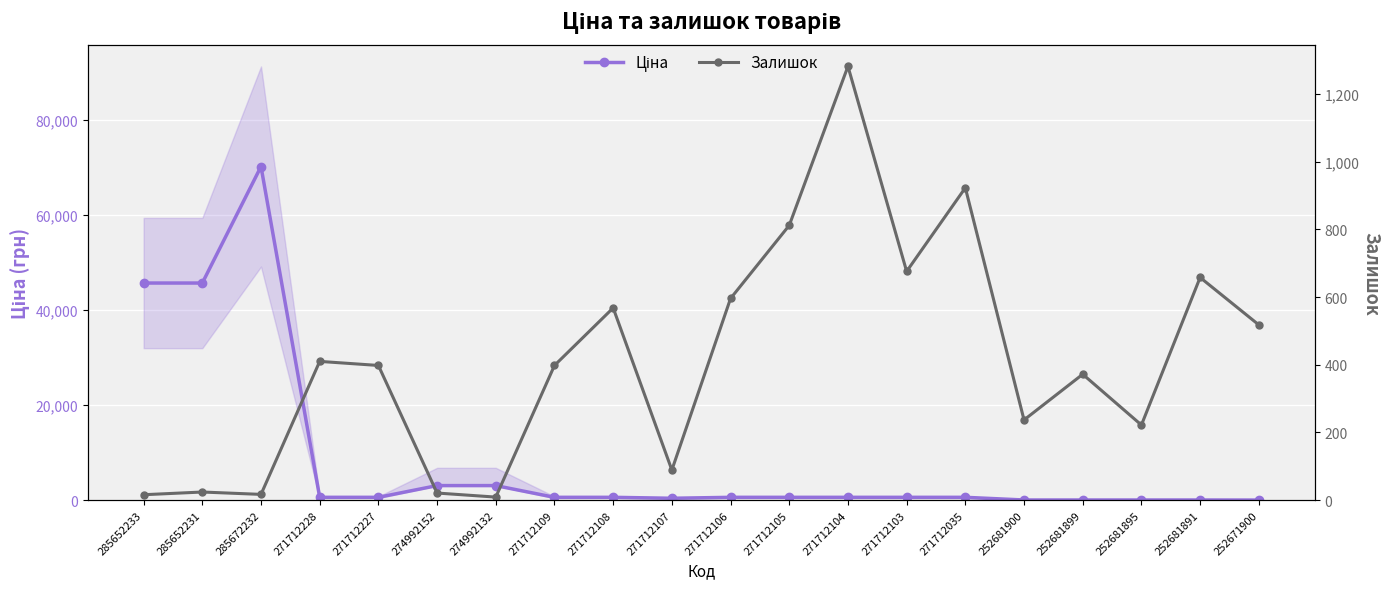

In Залишок, how many points are lower than both neighbors (excluding endpoints)?

6